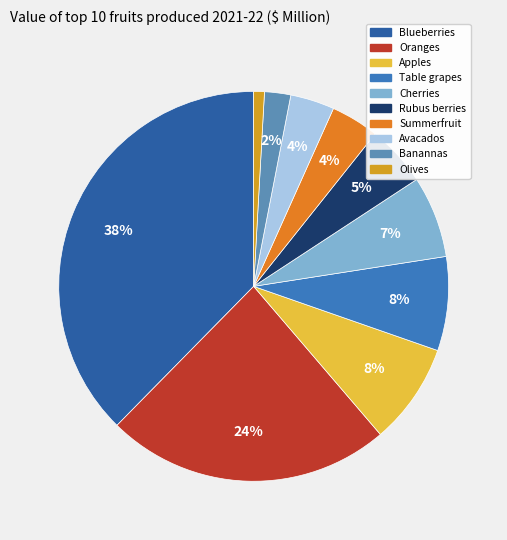

Which slice is the smallest?

Olives